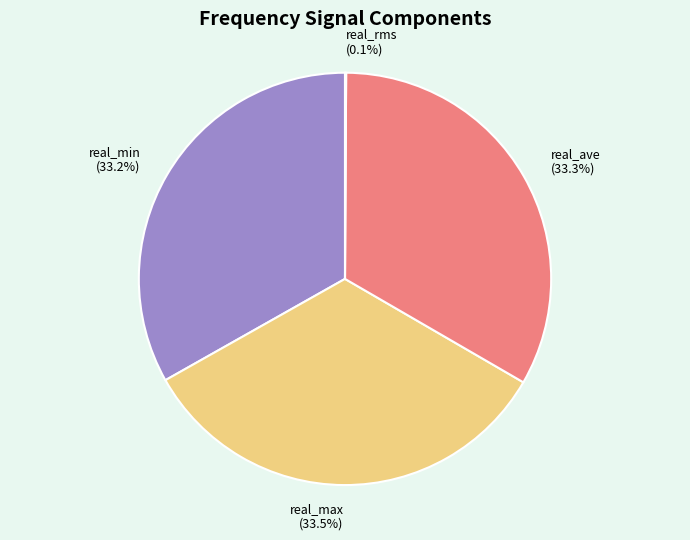

What is the total percentage of real_ave and real_max?

66.7%